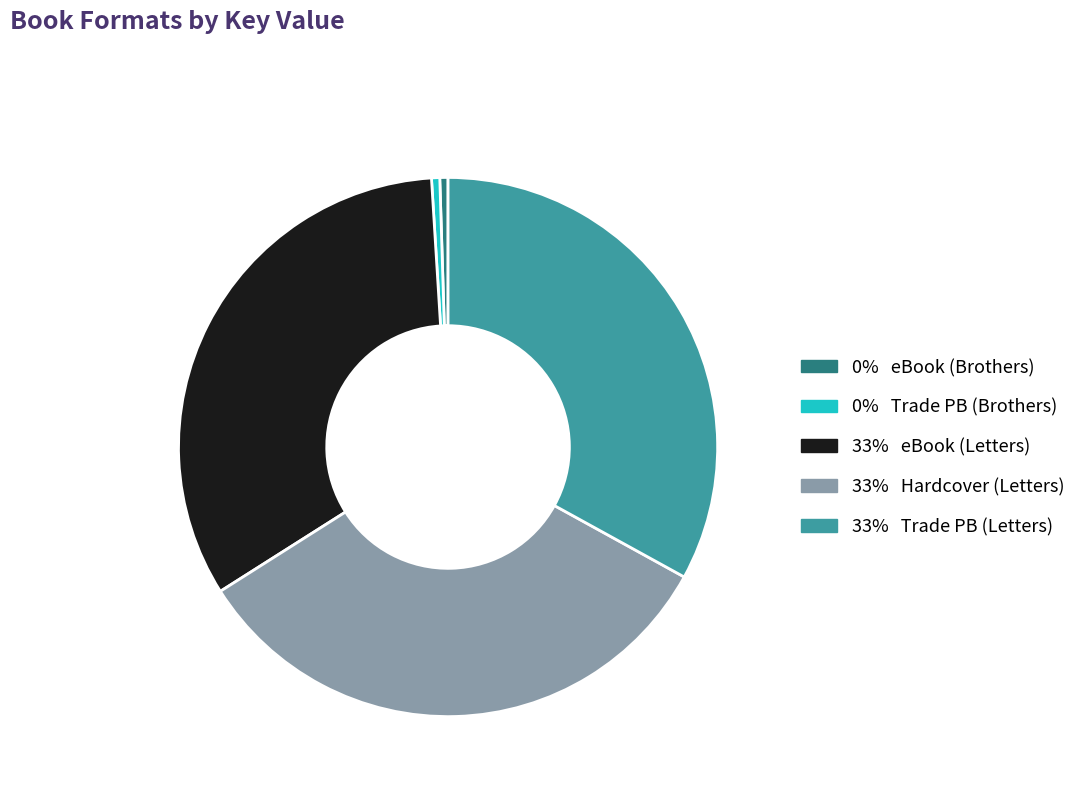

Is there a majority slice in this chart?

No